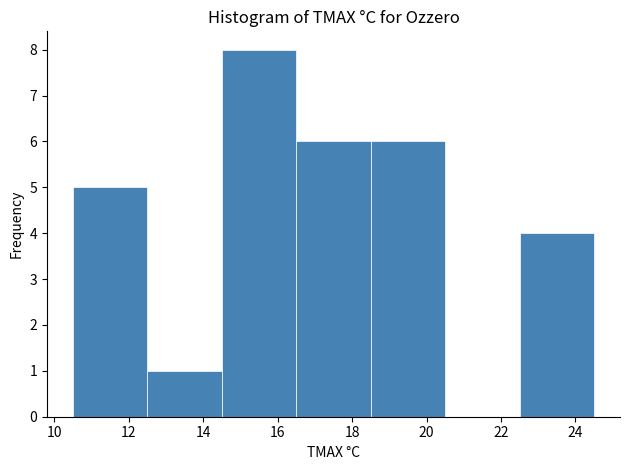

What is the height of the bar covering 22.5 to 24.5 on the x-axis? The values are not printed on the chart, so give them approximately, as read against the axis.

4